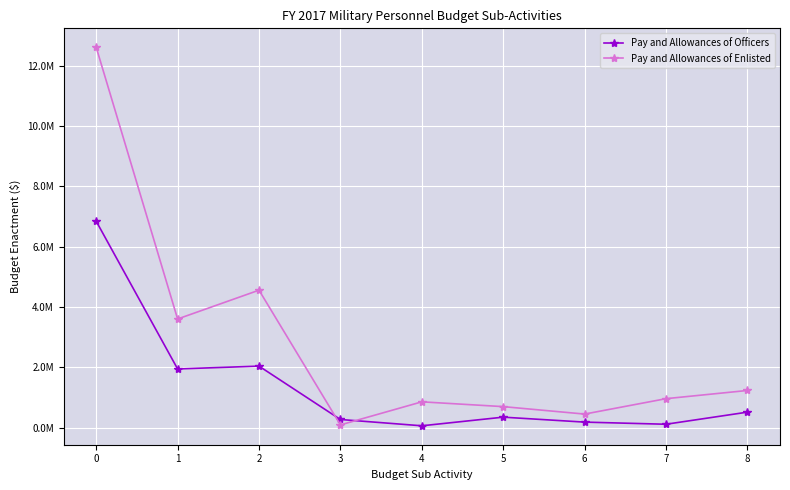

Does the chart have visible grid lines?

Yes